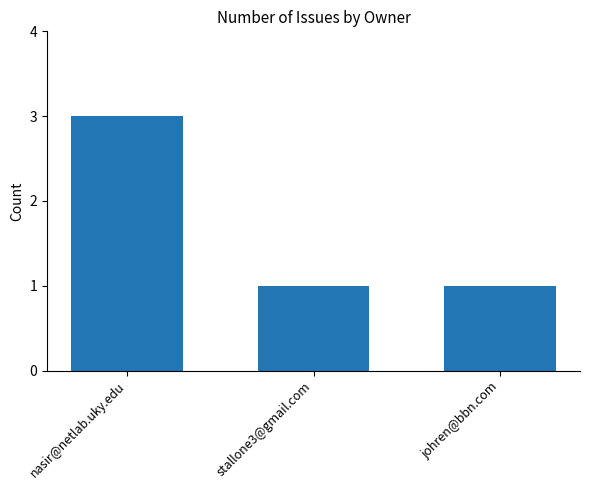

What is the label of the 3rd bar from the right?

nasir@netlab.uky.edu